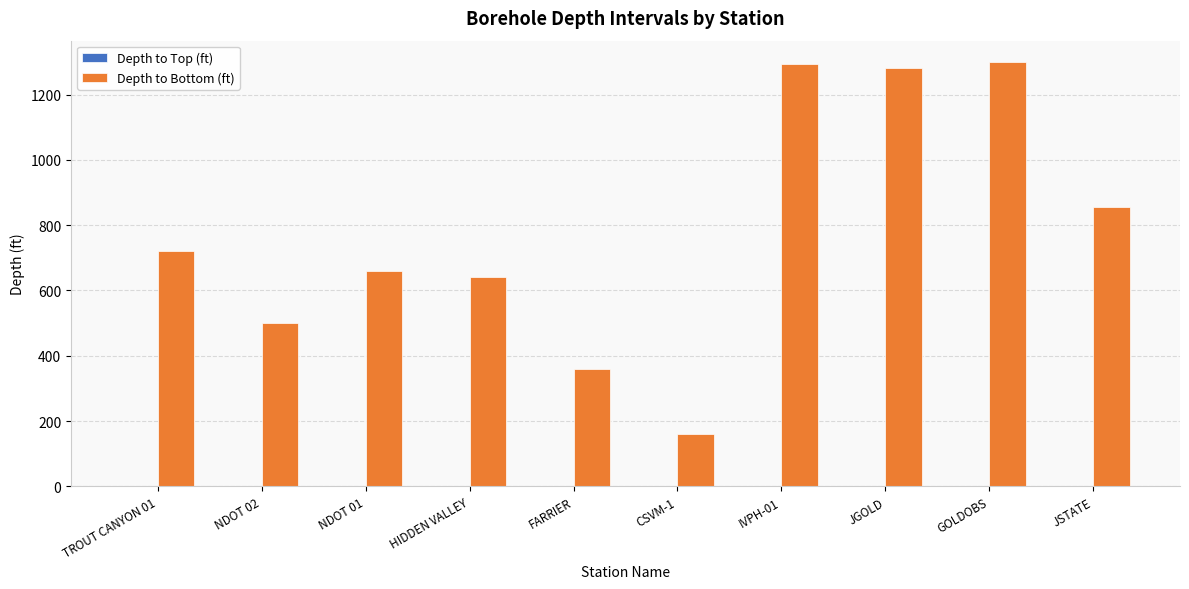

What is the approximate value at JGOLD, to the nearest 10?

1280